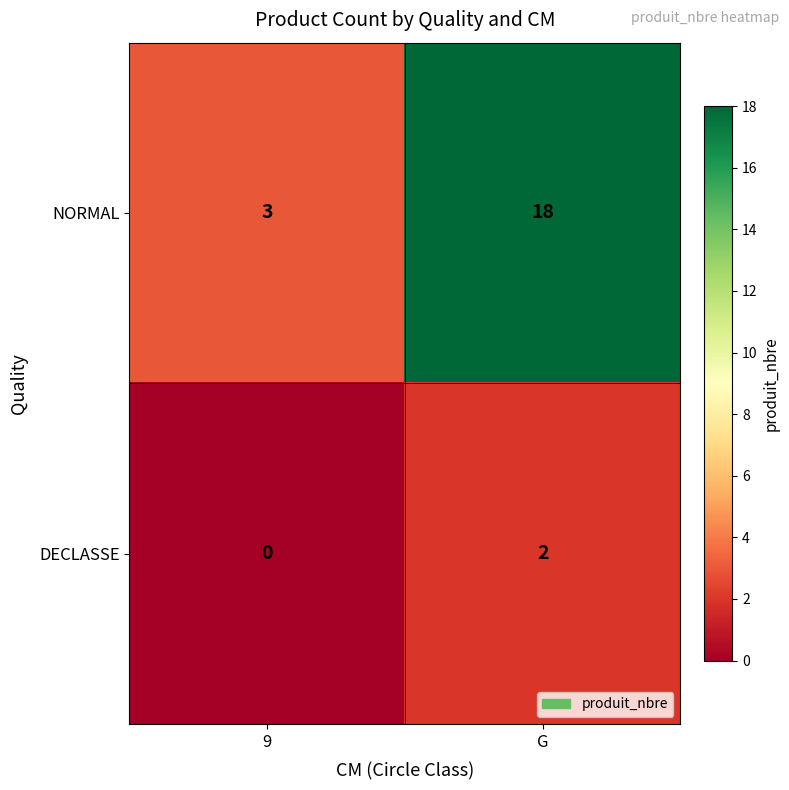

Reading left to right, what are all the values shown in this chart?

NORMAL: 3	18
DECLASSE: 0	2